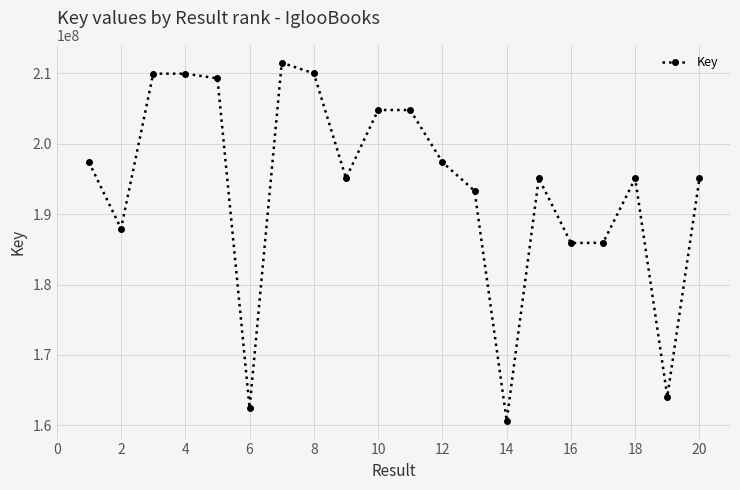

What is the smallest value displayed?

160669428